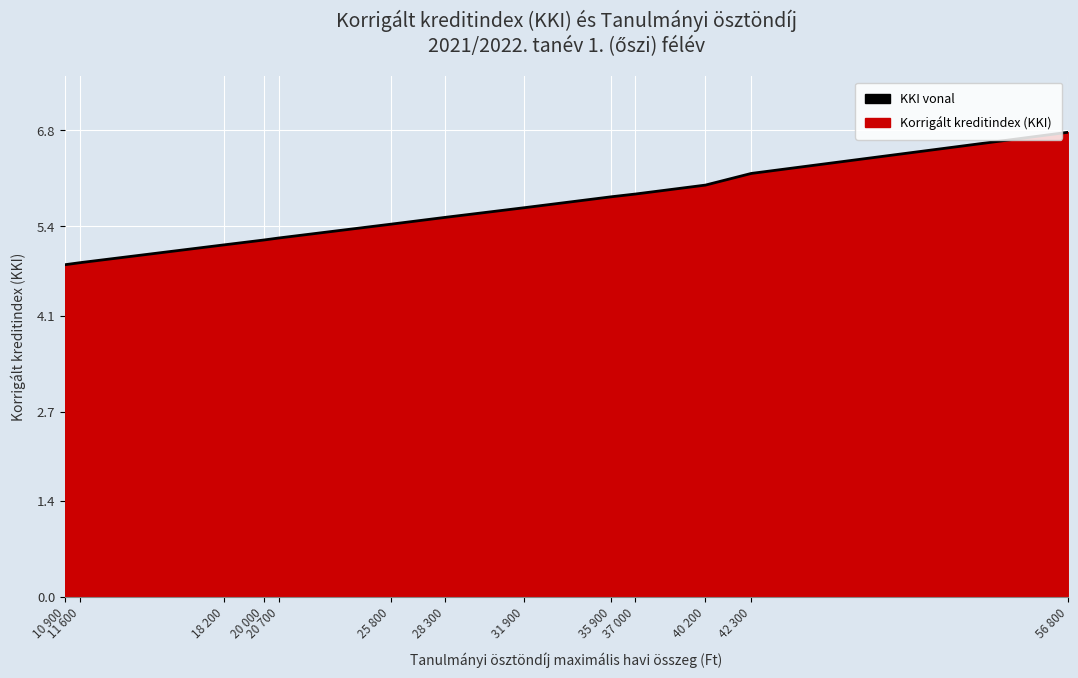

True or false: the data has more than 2 interior local peaks.

False